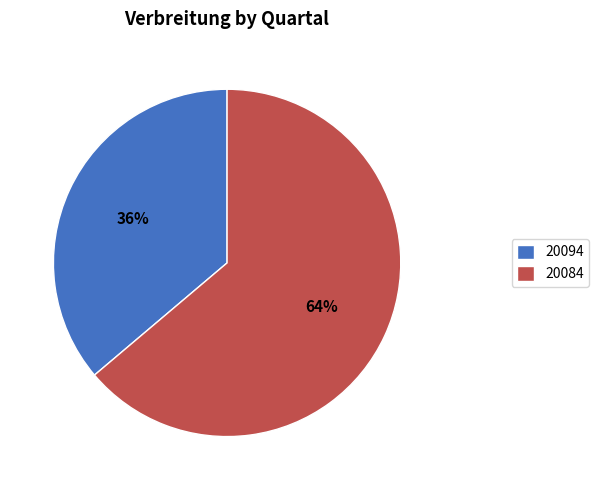

True or false: 20084 accounts for 54% of the total.

False